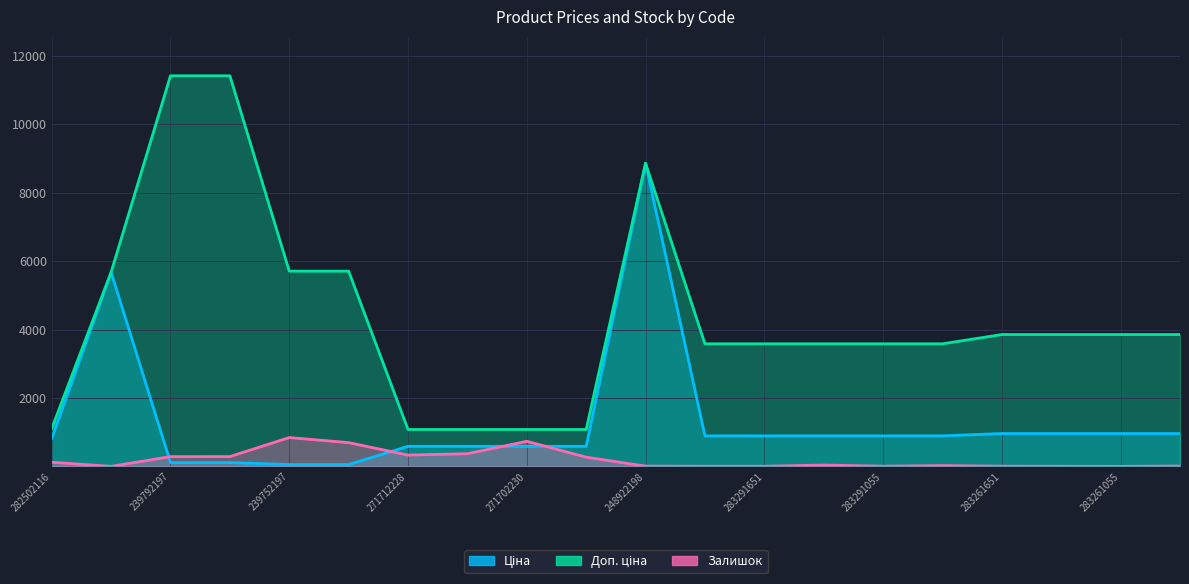

What is the difference between the Залишок values at 239792196 and 282502116?

165.0